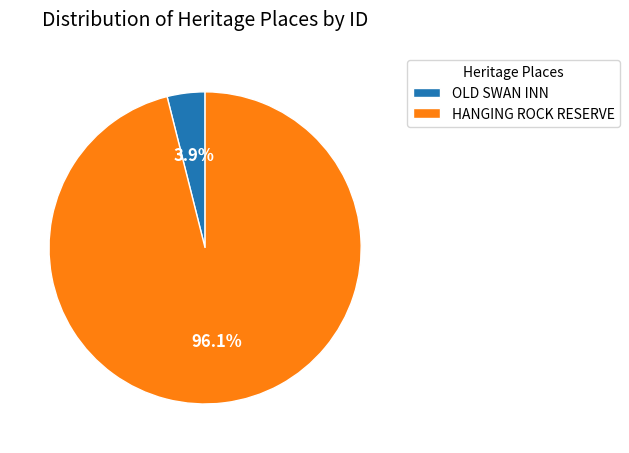

Count the number of slices in the pie.

2